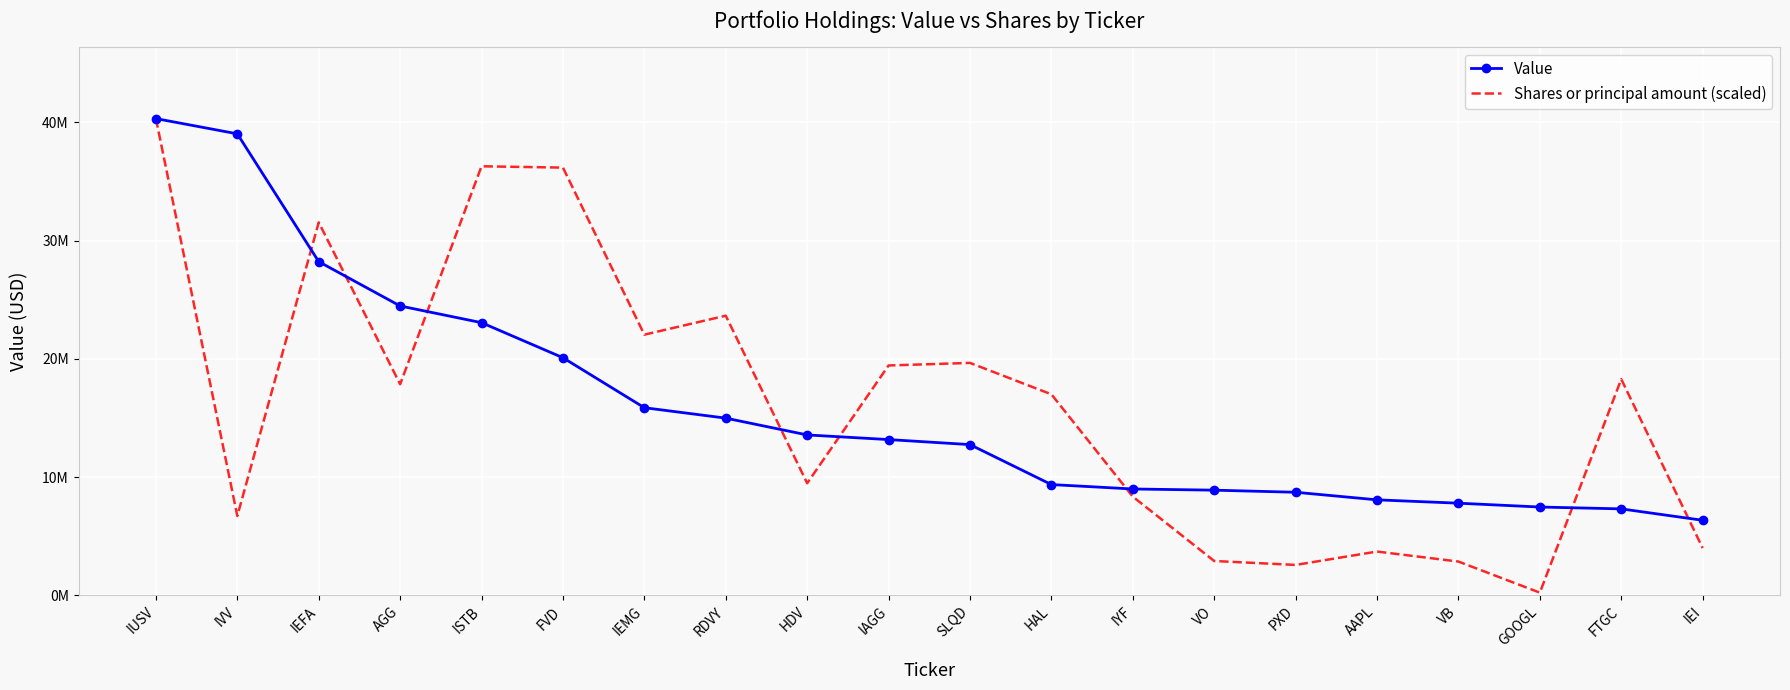

Which series has the largest total across all categories?

Shares or principal amount (scaled)